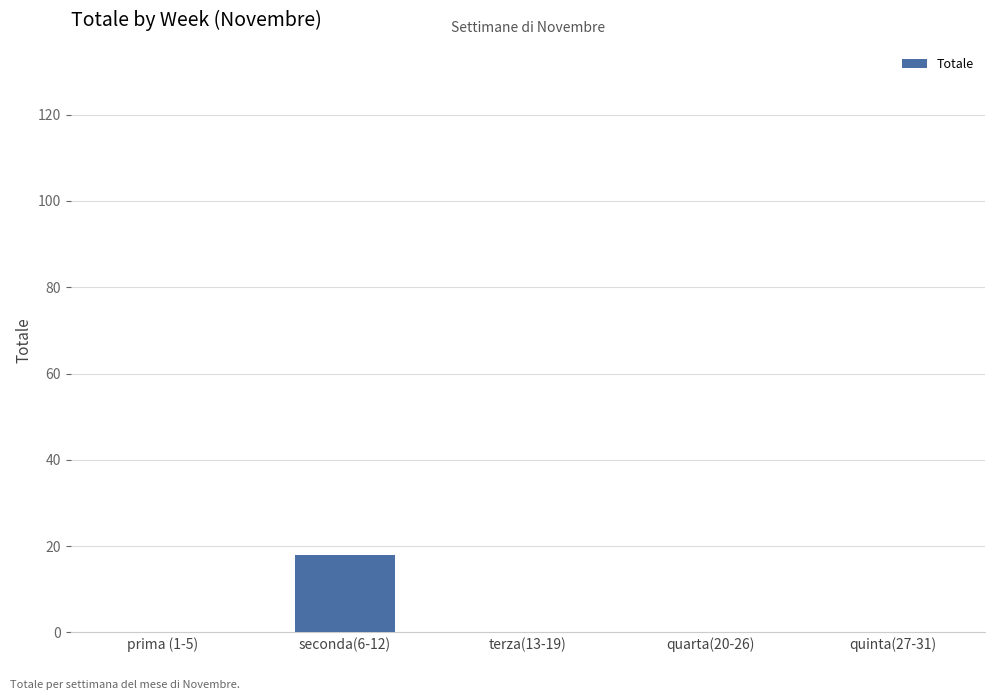

Is it true that the value at seconda(6-12) is 30?

False